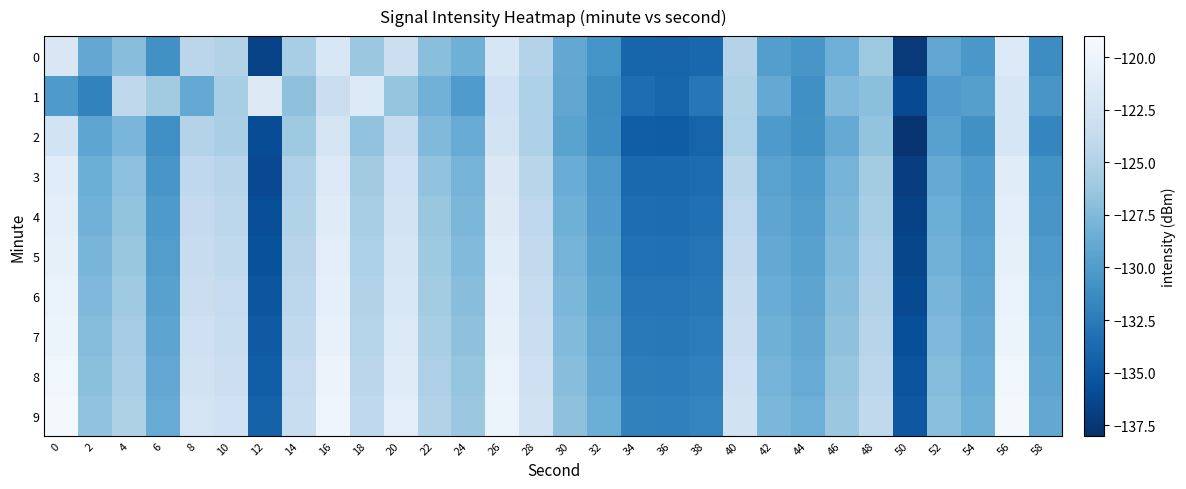

What is the maximum value shown in the chart?

-119.4